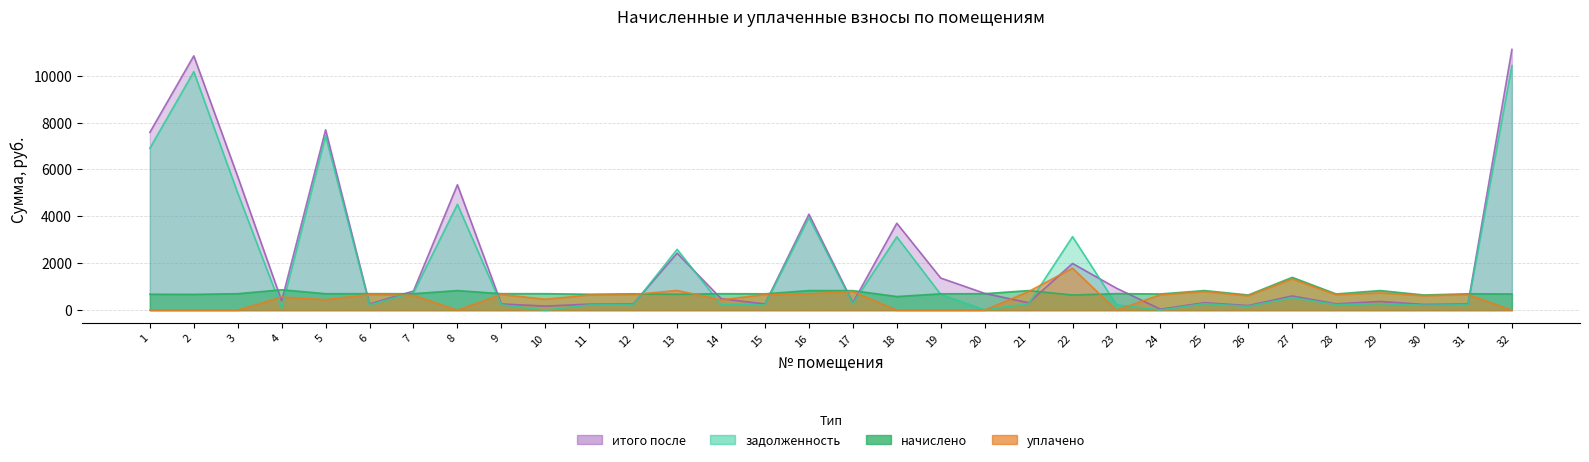

Reading left to right, list all the values displayed in this chart.

задолженность: 6902.7	10169.3	4993.7	85.2	7432.1	231.3	745.0	4512.9	231.3	0.0	223.4	229.6	2593.5	231.3	229.6	3953.1	274.4	3125.6	672.4	14.3	275.1	3133.4	231.8	8.3	276.3	164.7	538.4	237.2	275.0	213.2	230.0	10426.1
начислено: 678.7	673.6	702.5	869.2	702.5	702.5	702.5	835.2	702.5	702.5	678.7	697.4	678.7	702.5	697.4	835.2	833.5	581.1	697.4	702.5	835.2	646.4	704.2	690.6	835.2	646.4	1398.2	690.6	835.2	646.4	698.8	690.6
уплачено: 0.0	0.0	0.0	560.5	446.6	669.1	632.0	0.0	669.1	464.5	646.4	664.2	840.9	440.3	664.2	697.0	793.8	0.0	0.0	0.0	795.4	1790.1	0.0	657.6	794.5	615.6	1331.6	657.7	739.3	615.6	665.5	0.0
итого после: 7581.4	10842.9	5696.2	393.9	7688.0	264.7	815.5	5348.1	264.7	173.2	255.8	262.8	2431.3	493.5	262.8	4091.3	314.1	3706.7	1369.8	716.8	314.9	1989.7	936.1	41.3	317.0	195.5	605.0	270.1	370.9	244.0	263.3	11116.7